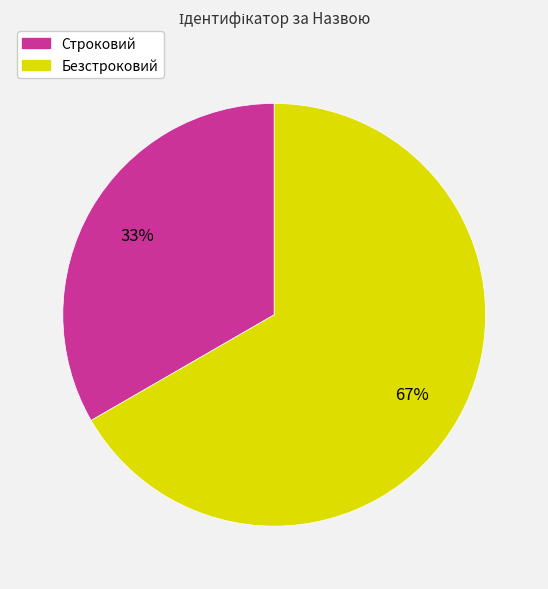

Do Строковий and Безстроковий together represent more than half of the pie?

Yes